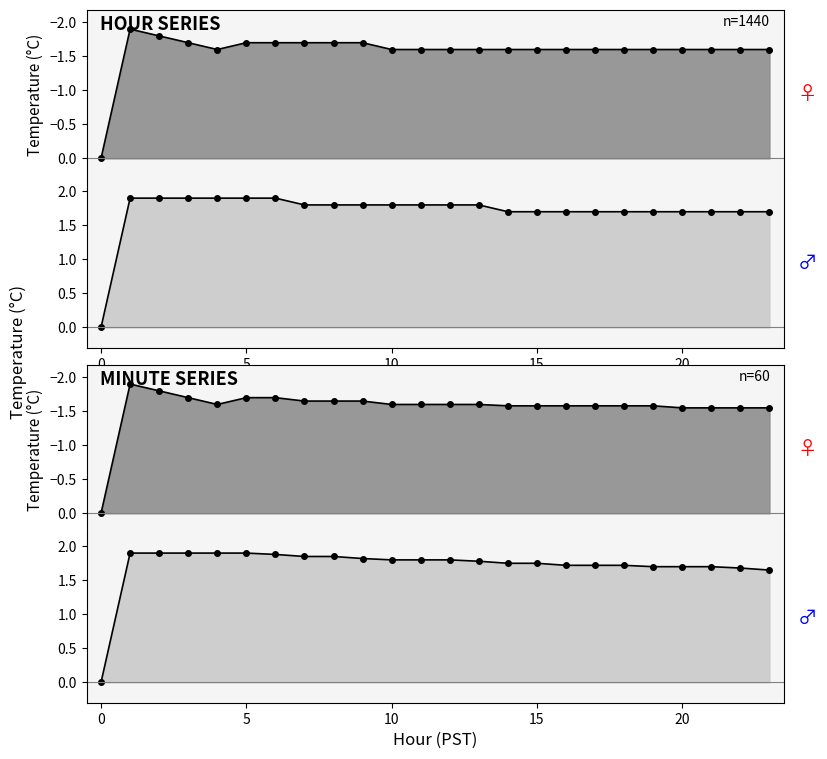

What are all the series names shown in the legend?

Female_hourly, Male_hourly, Female_minute, Male_minute